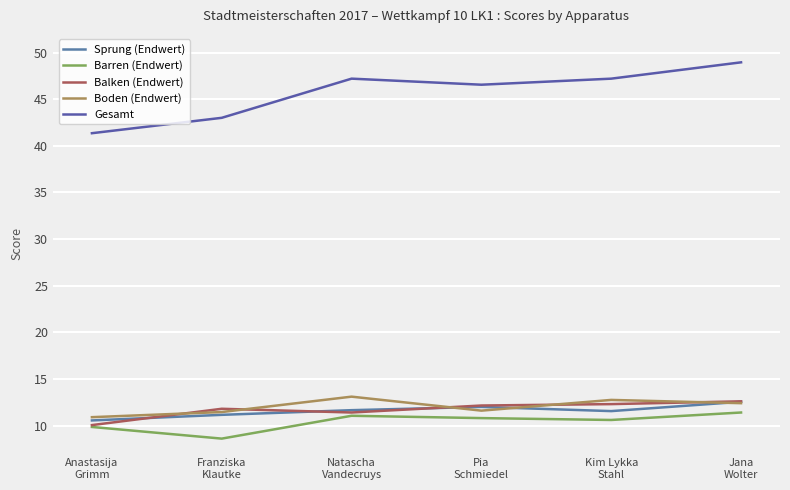

What is the value of the Balken (Endwert) point at the 3rd from the left?

11.4